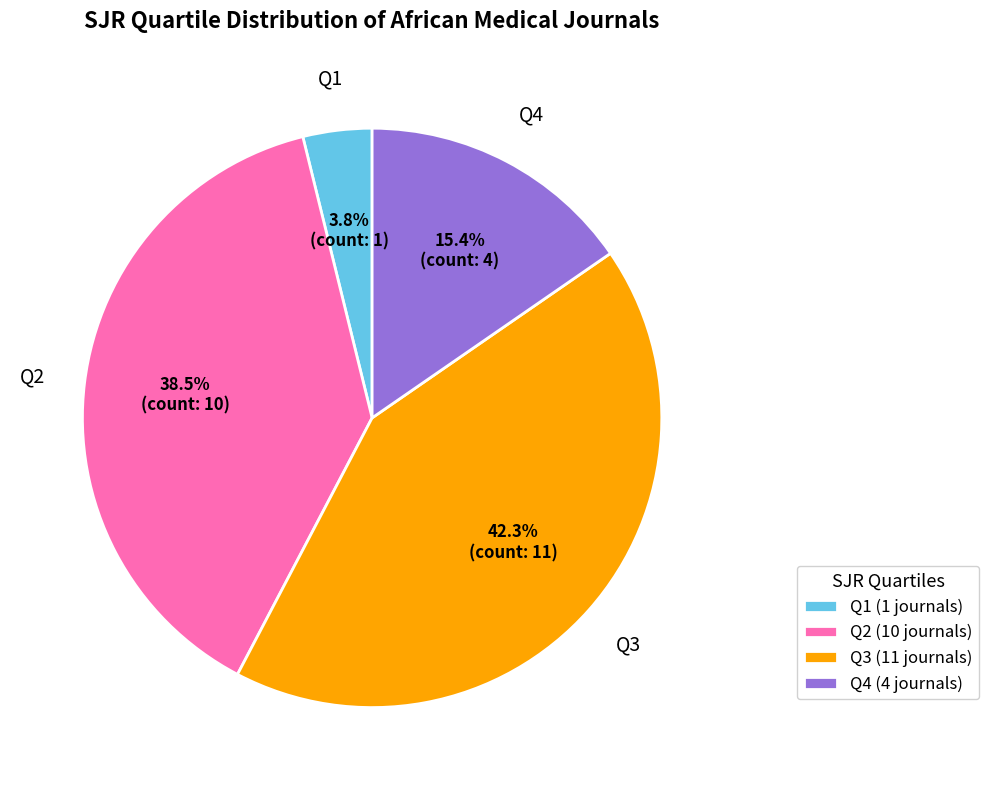

What is the ratio of the value at Q4 to the value at Q2?

0.4